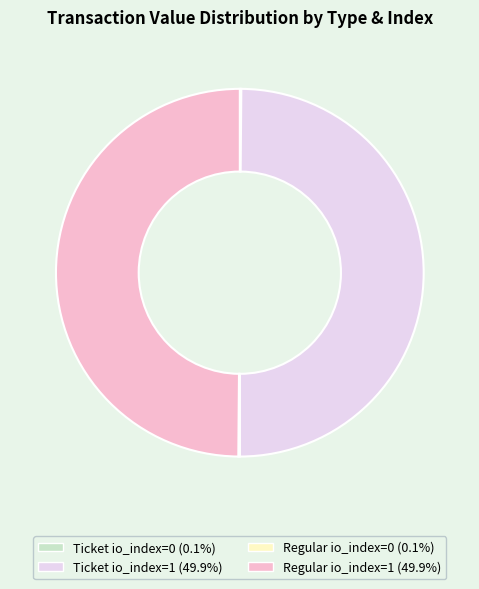

Approximately how many times larger is the value at Regular io_index=1 compared to Ticket io_index=1?

1.0